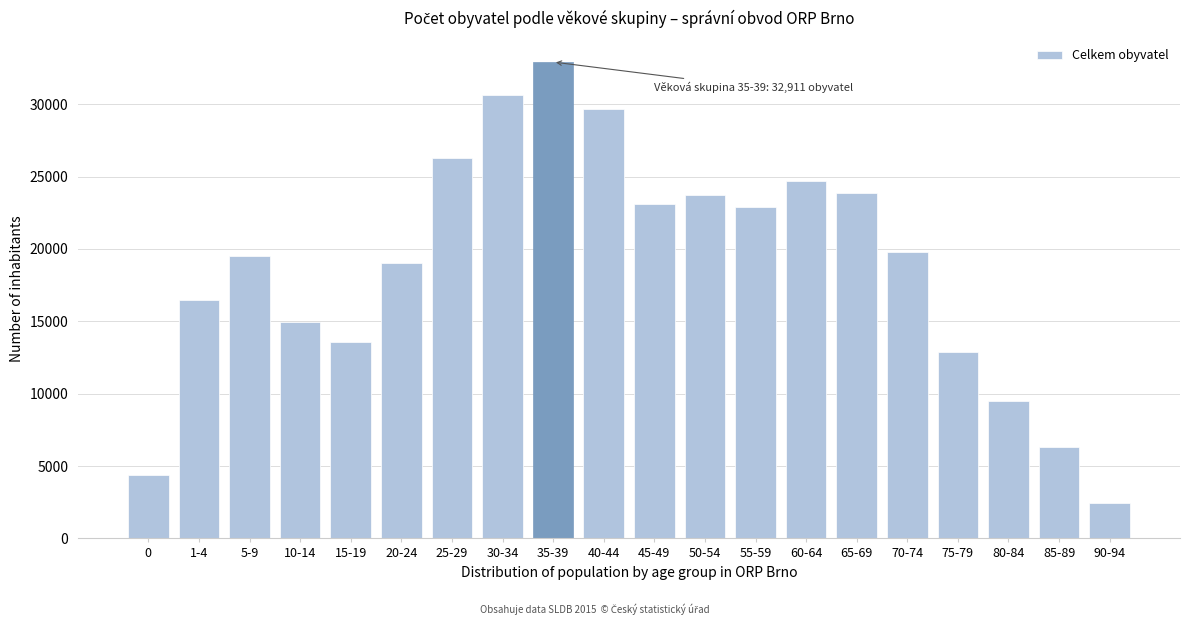

Reading left to right, what are all the values shown in this chart?

0=4411	1-4=16445	5-9=19535	10-14=14934	15-19=13549	20-24=19060	25-29=26300	30-34=30602	35-39=32911	40-44=29698	45-49=23125	50-54=23717	55-59=22919	60-64=24702	65-69=23857	70-74=19774	75-79=12855	80-84=9482	85-89=6328	90-94=2434